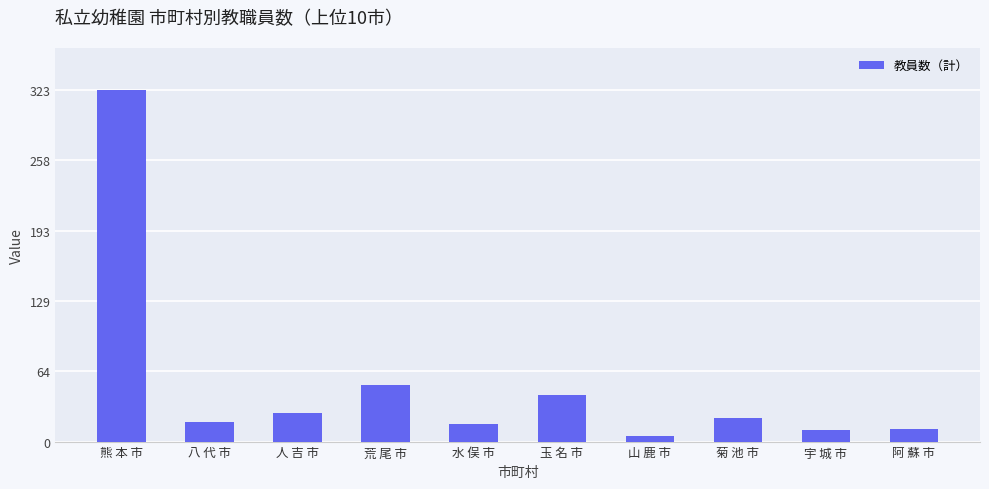

At which category does the chart reach its minimum across all series?

山 鹿 市